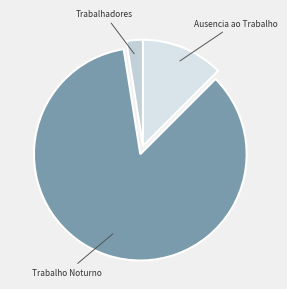

Which slice is the smallest?

Trabalhadores